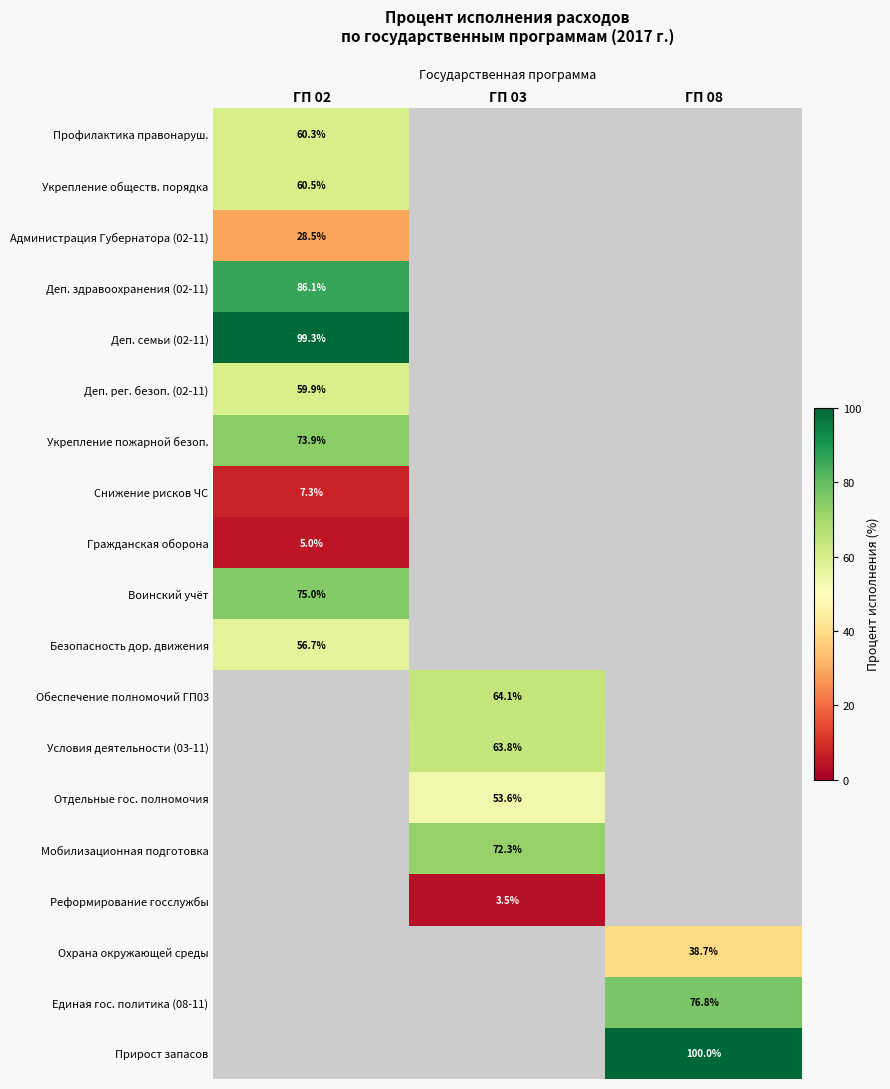

How many values in Деп. рег. безоп. (02-11) are above zero?

1